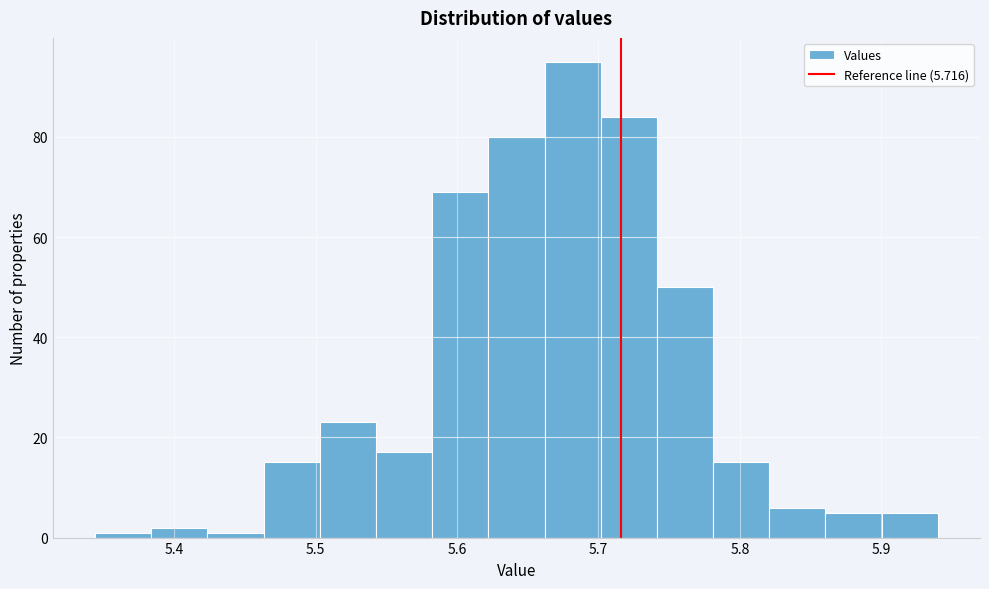

Read against the x-axis, roughly where is the centre of the tallest bar?

5.68